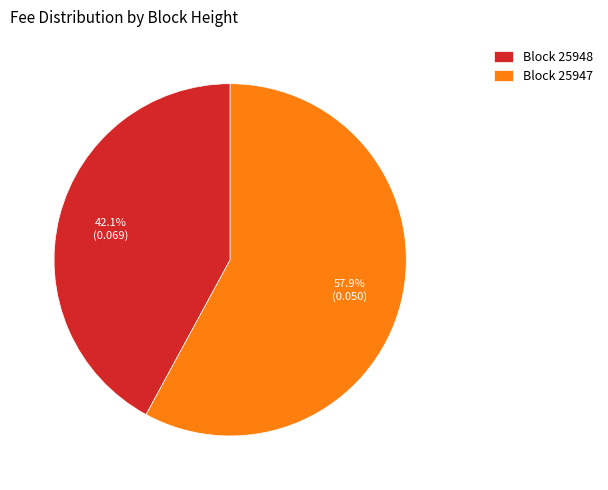

How many segments does this pie chart have?

2